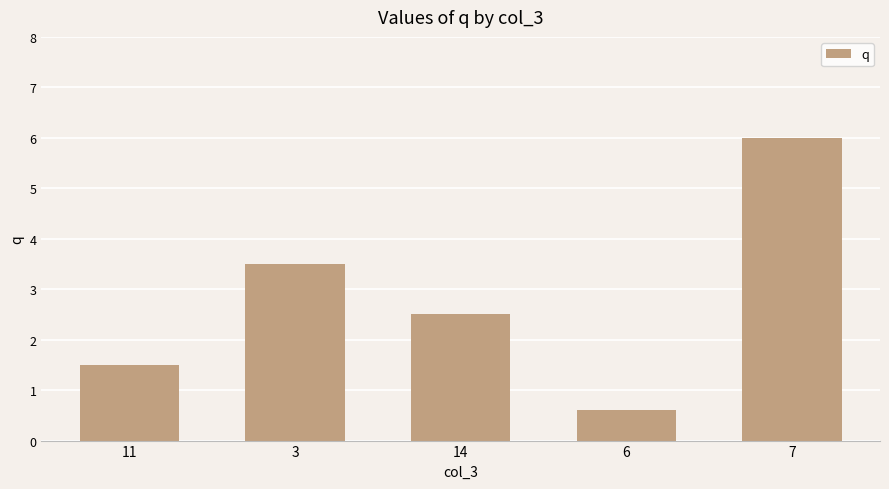

Reading left to right, what are all the values shown in this chart?

1.5	3.5	2.5	0.6	6.0